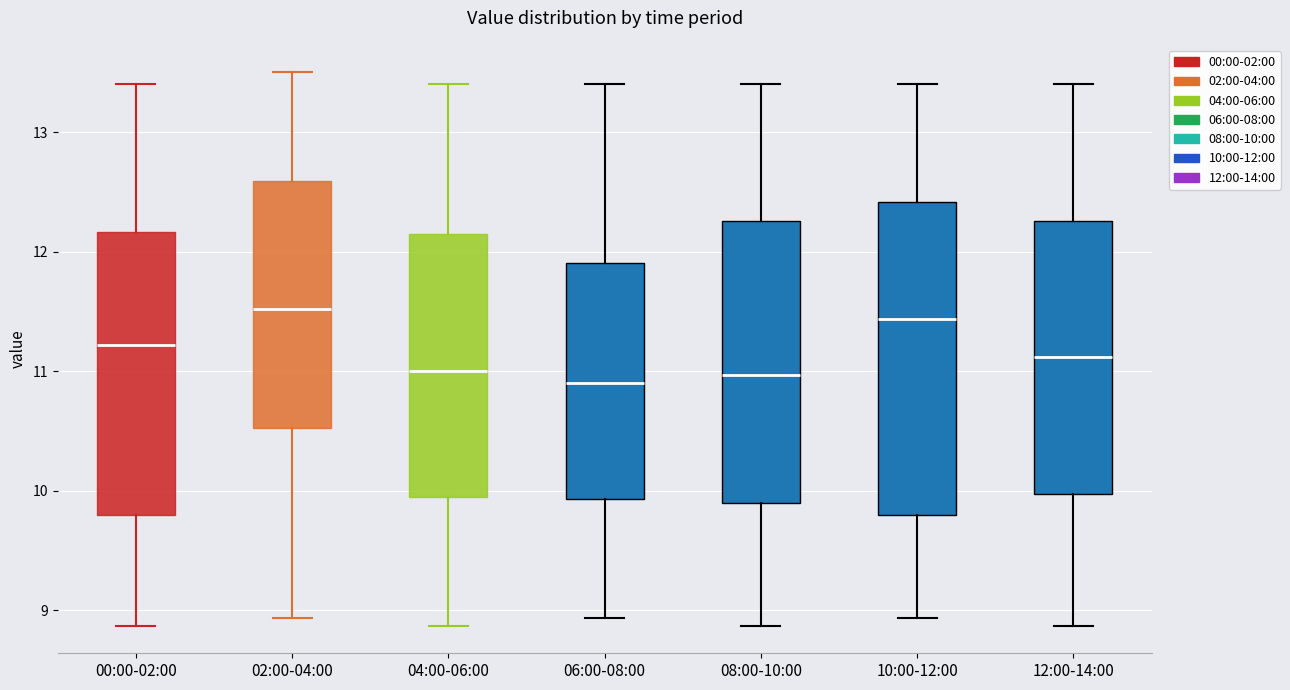

Which box is the tallest, from its lower edge to its upper edge?

10:00-12:00